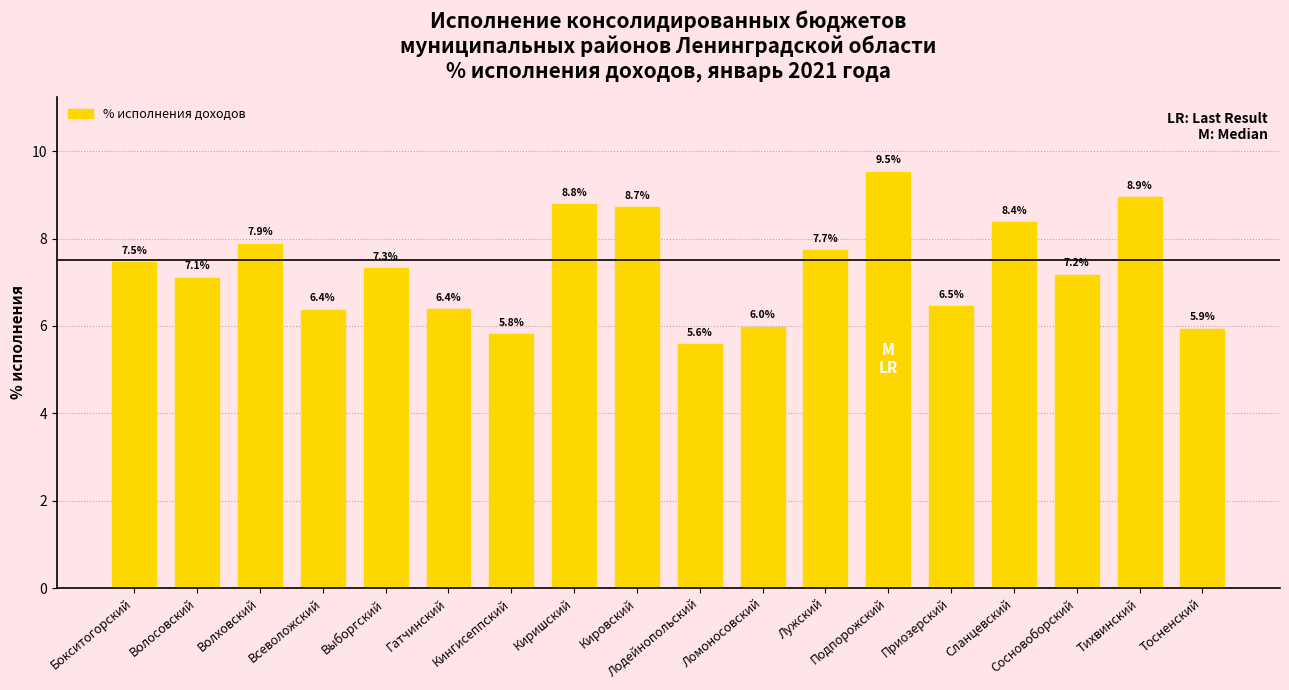

Which has a higher value, Выборгский or Сланцевский?

Сланцевский